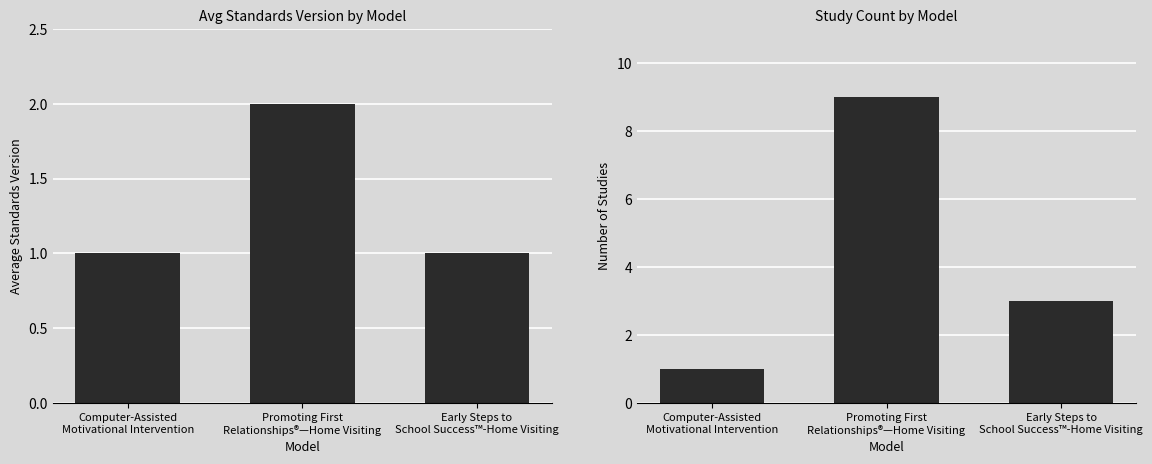

Does the chart contain any negative values?

No